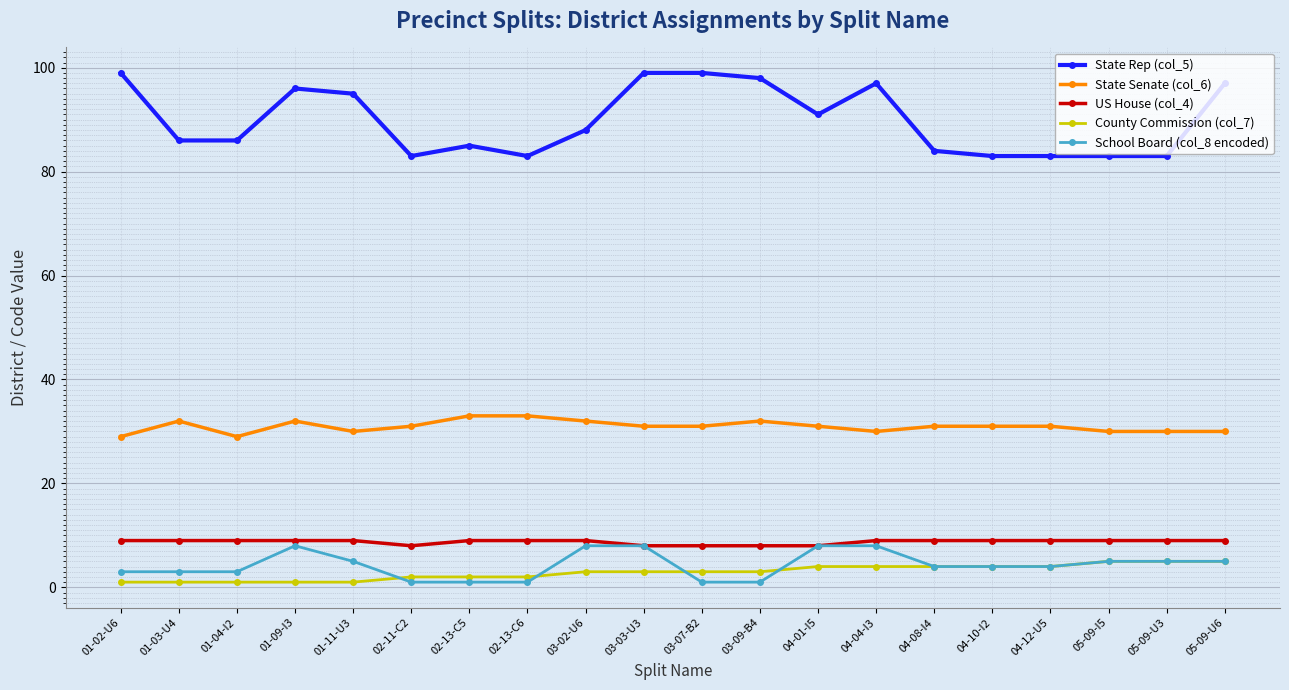

Reading right to left, extract all data points from this chart.

State Rep (col_5): 97	83	83	83	83	84	97	91	98	99	99	88	83	85	83	95	96	86	86	99
State Senate (col_6): 30	30	30	31	31	31	30	31	32	31	31	32	33	33	31	30	32	29	32	29
US House (col_4): 9	9	9	9	9	9	9	8	8	8	8	9	9	9	8	9	9	9	9	9
County Commission (col_7): 5	5	5	4	4	4	4	4	3	3	3	3	2	2	2	1	1	1	1	1
School Board (col_8 encoded): 5	5	5	4	4	4	8	8	1	1	8	8	1	1	1	5	8	3	3	3